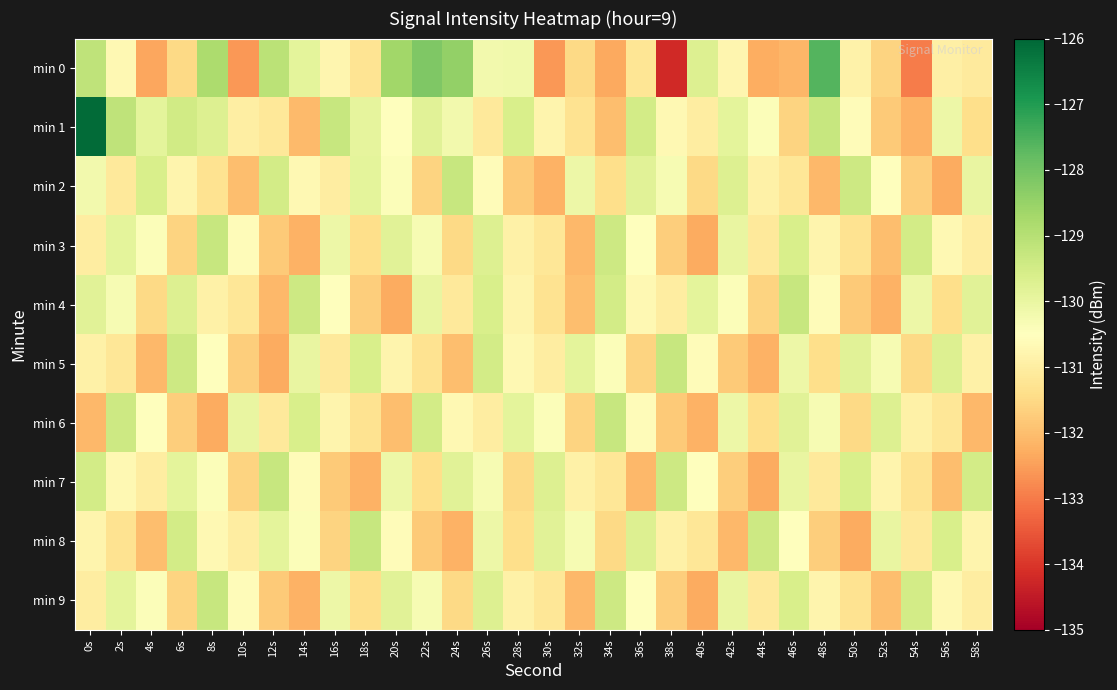

At which category is the sum across all series the highest?

0s